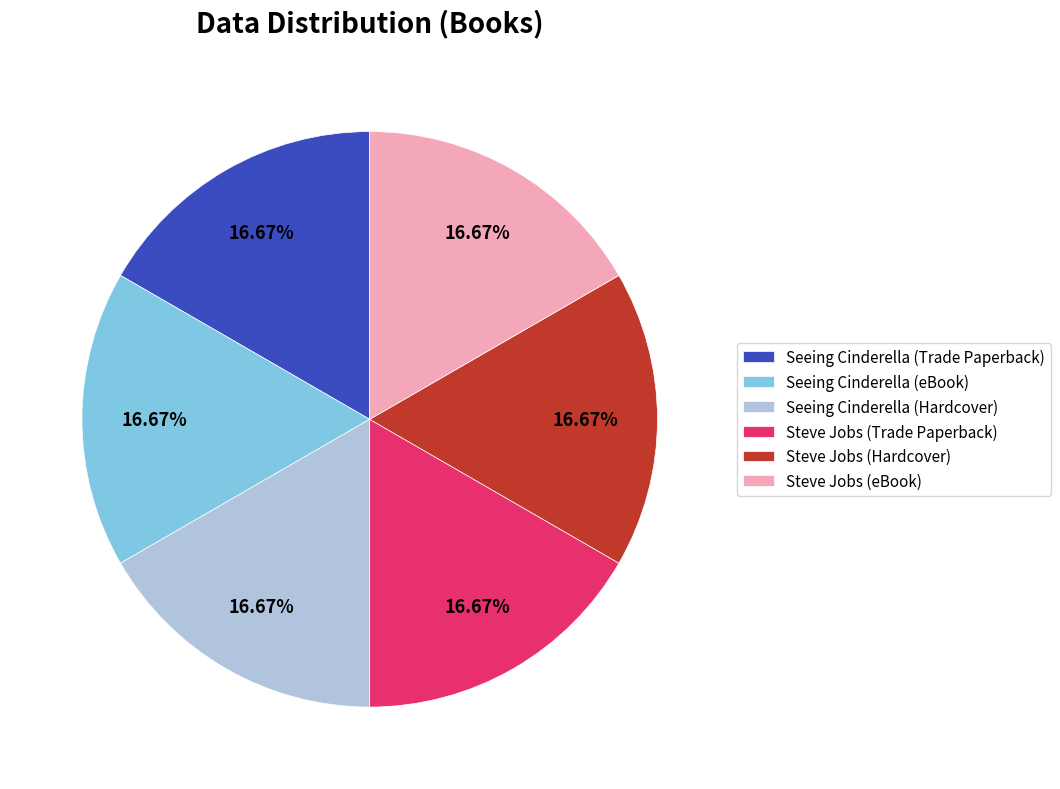

Does Steve Jobs (Trade Paperback) represent more than half of the total?

No